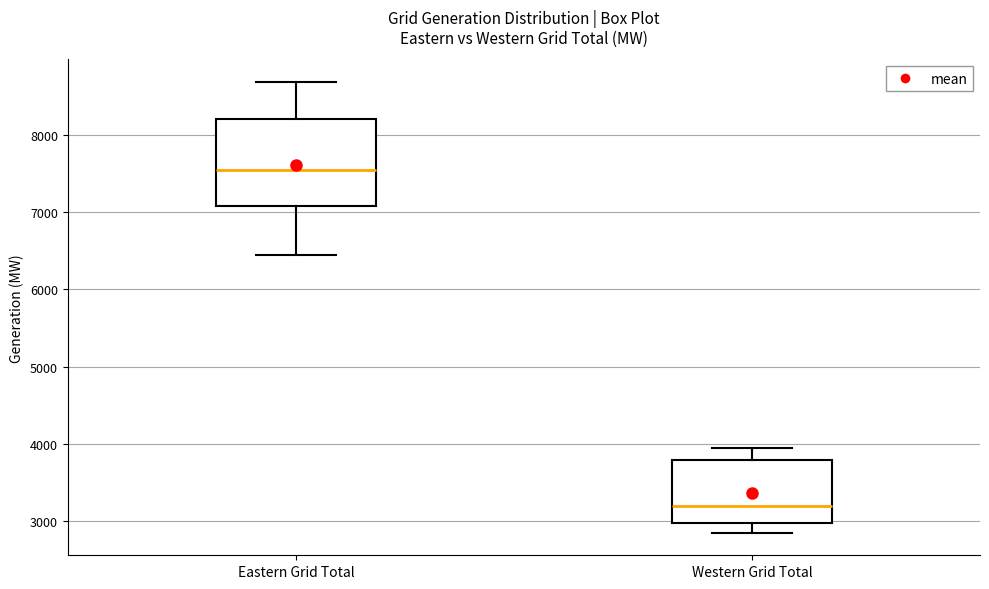

Which box's median line is the highest?

Eastern Grid Total